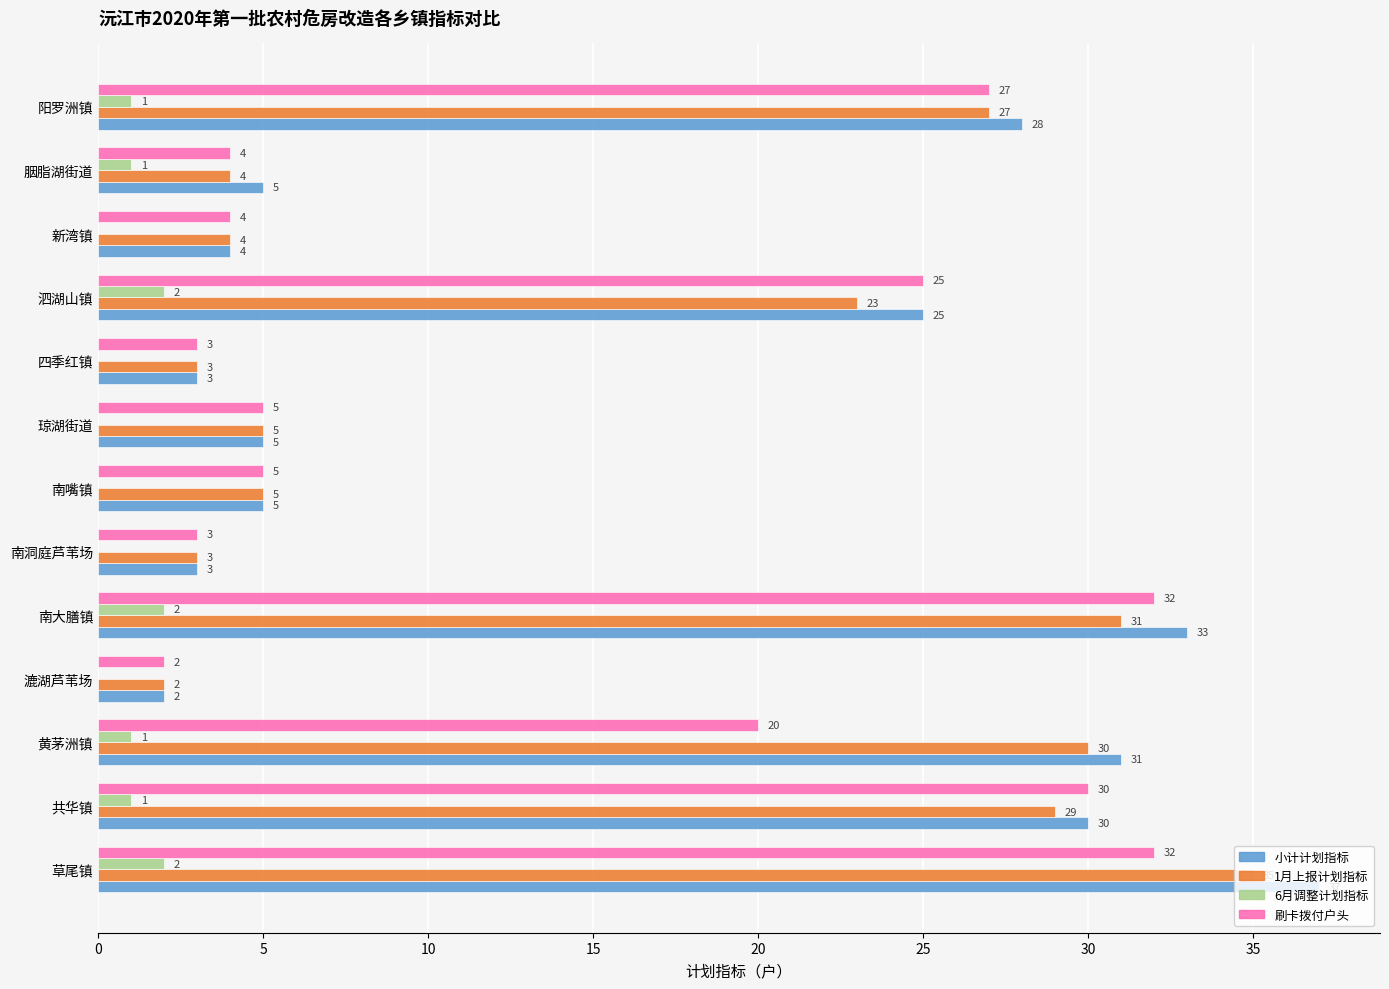

Which series has the largest total across all categories?

小计计划指标